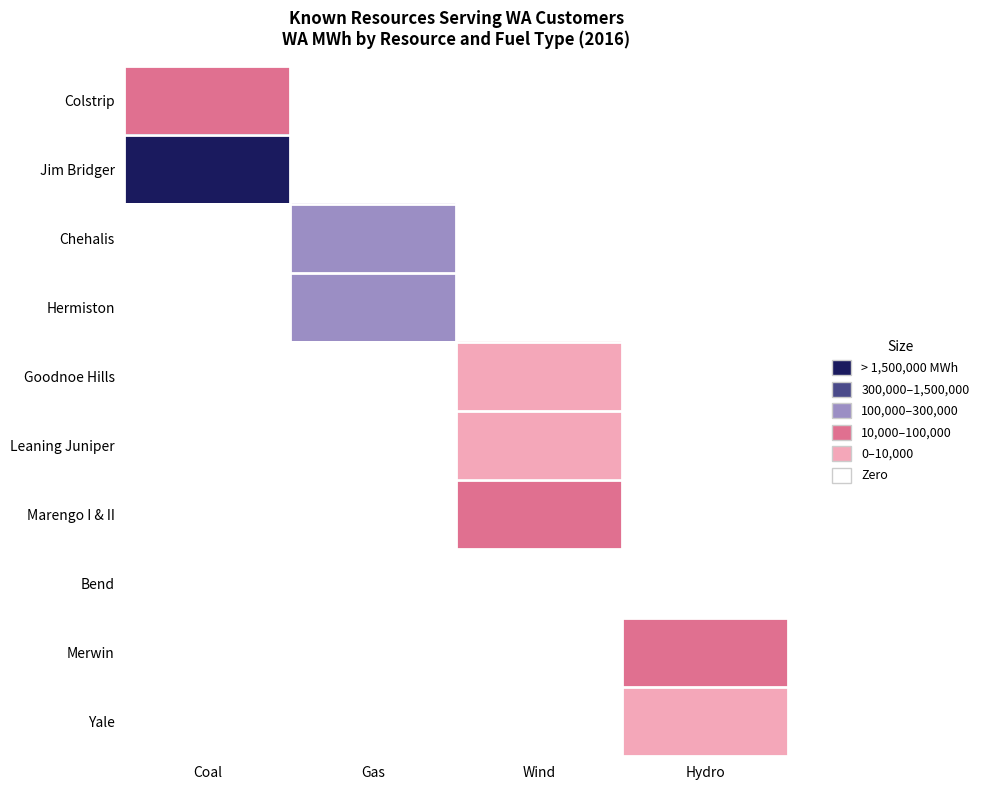

Which category has the highest value across all series?

Coal